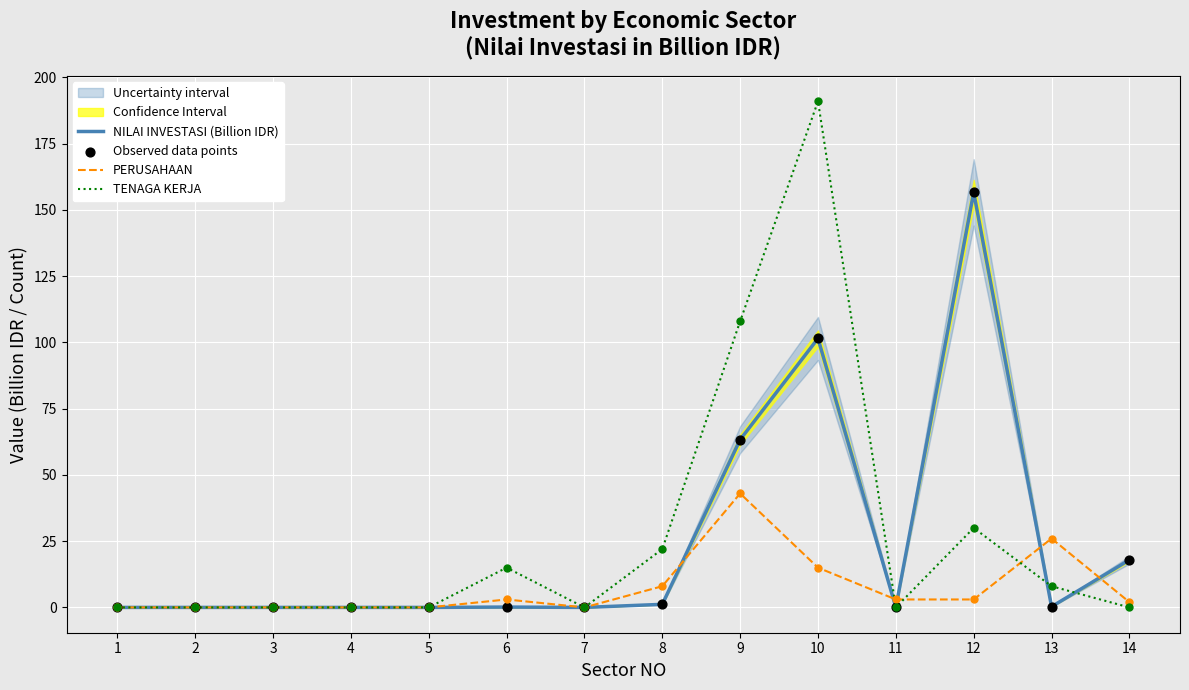

Which series has the largest total across all categories?

TENAGA KERJA